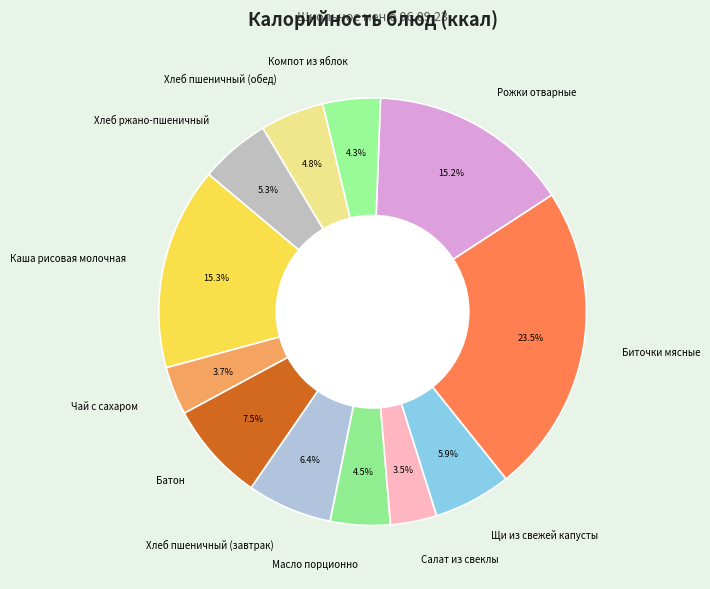

The Чай с сахаром slice represents 16% of the pie. True or false?

False